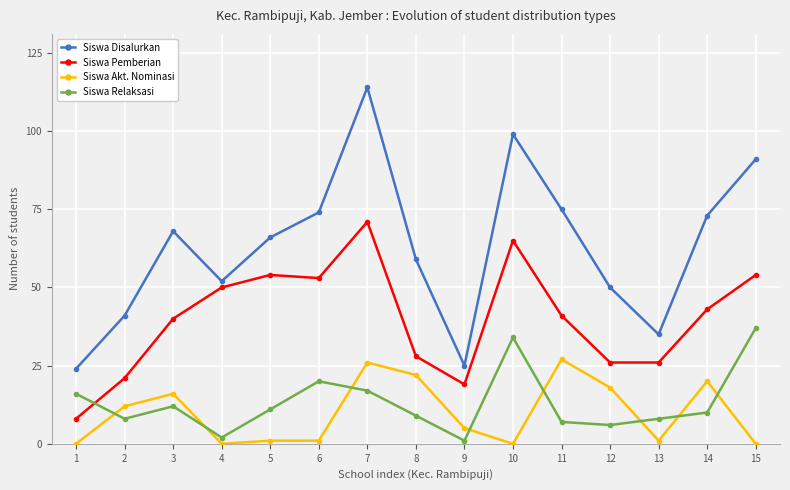

Which series has the largest range (max minus min)?

Siswa Disalurkan